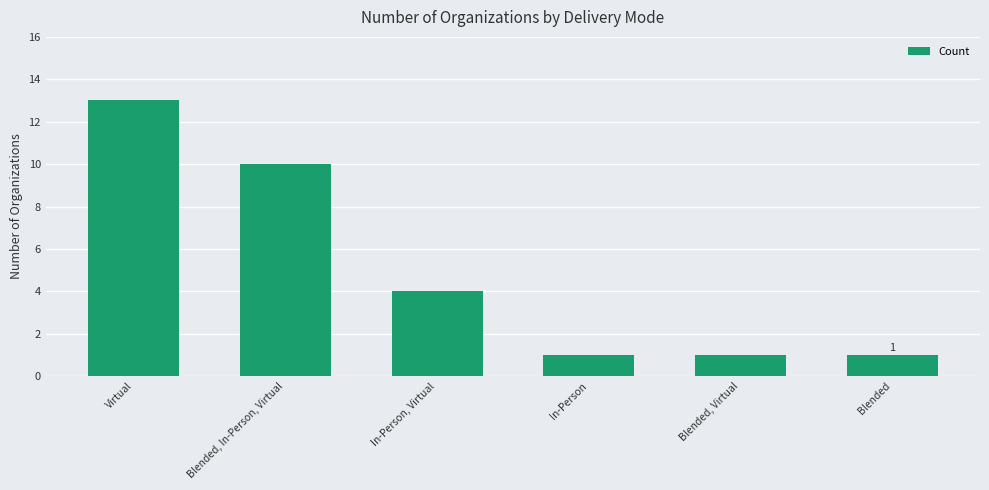

At which category does the chart reach its peak across all series?

Virtual